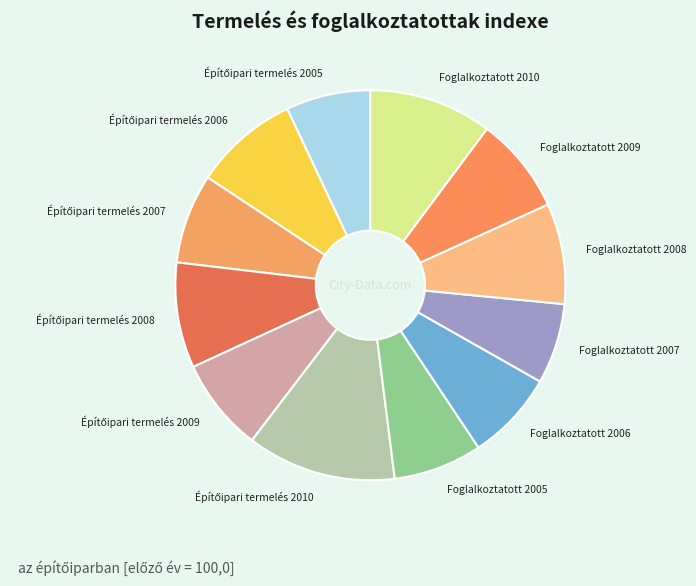

Is it true that Foglalkoztatott 2006 is 7% of the pie?

True